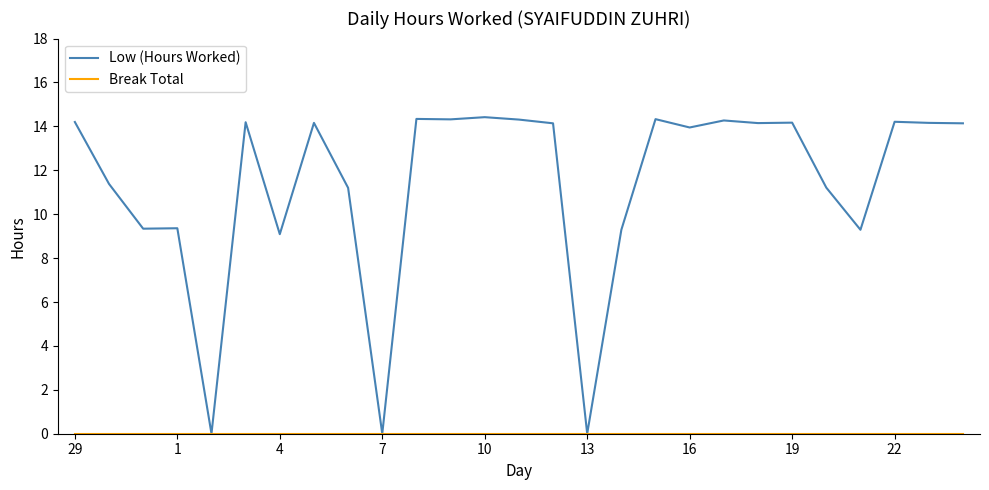

Which series has the widest spread of values?

Low (Hours Worked)